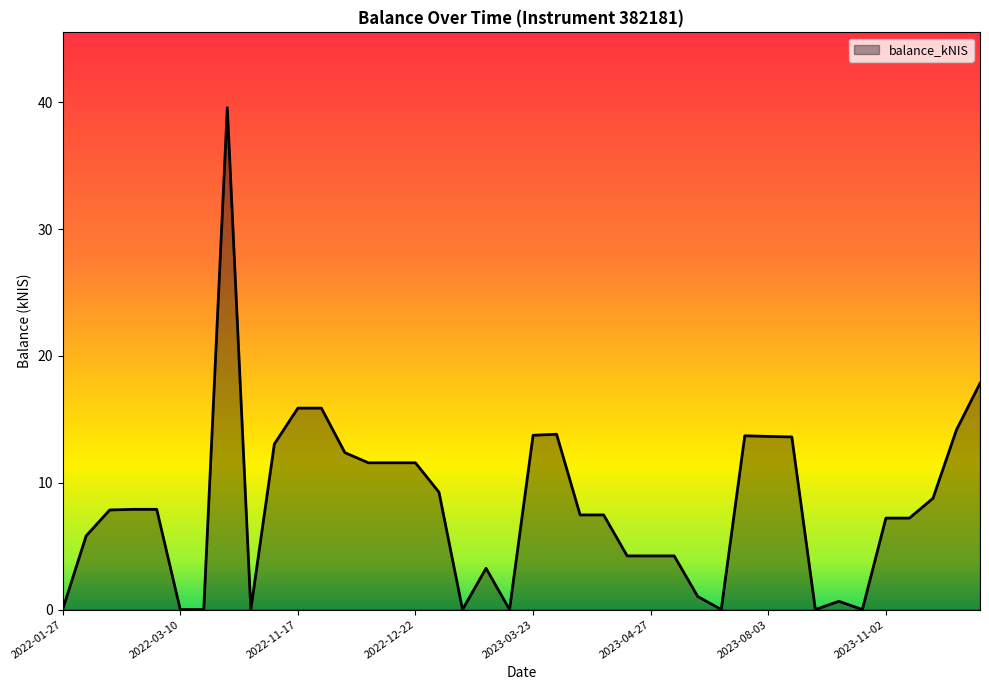

What is the difference between the maximum and minimum values?

39.6